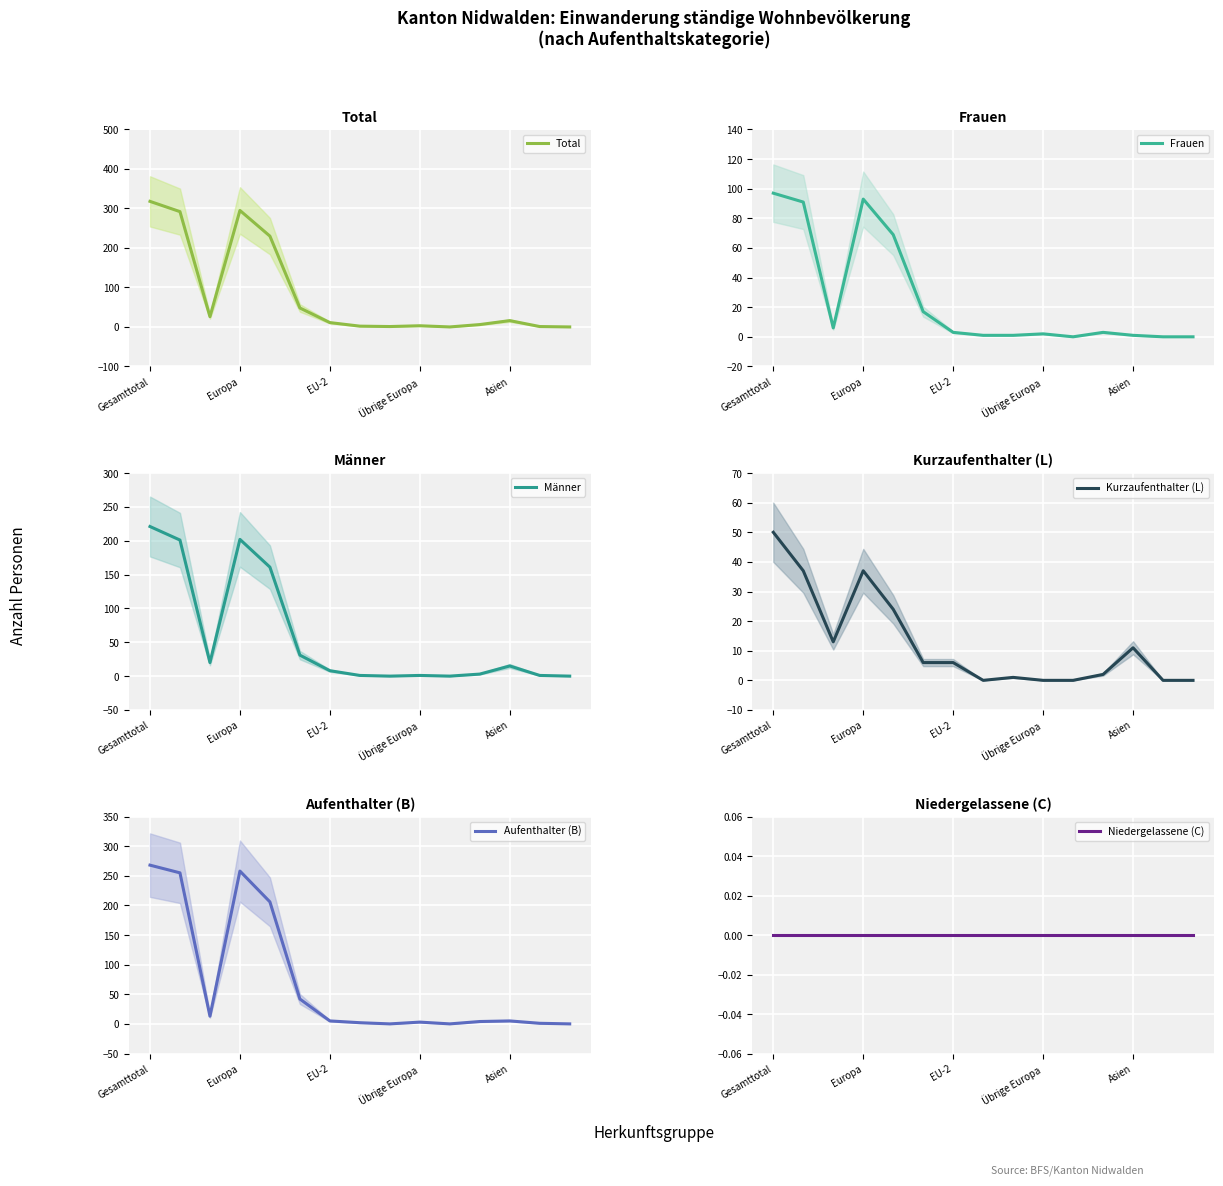

What is the maximum value for Total?

318